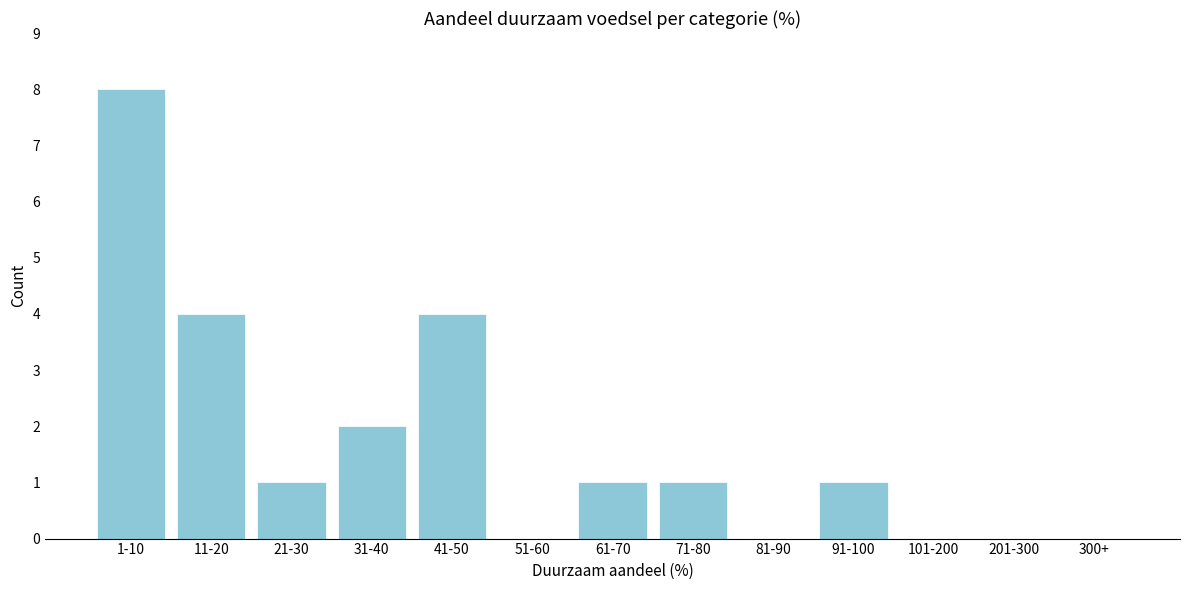

Reading right to left, what are all the values shown in this chart?

300+=0	201-300=0	101-200=0	91-100=1	81-90=0	71-80=1	61-70=1	51-60=0	41-50=4	31-40=2	21-30=1	11-20=4	1-10=8